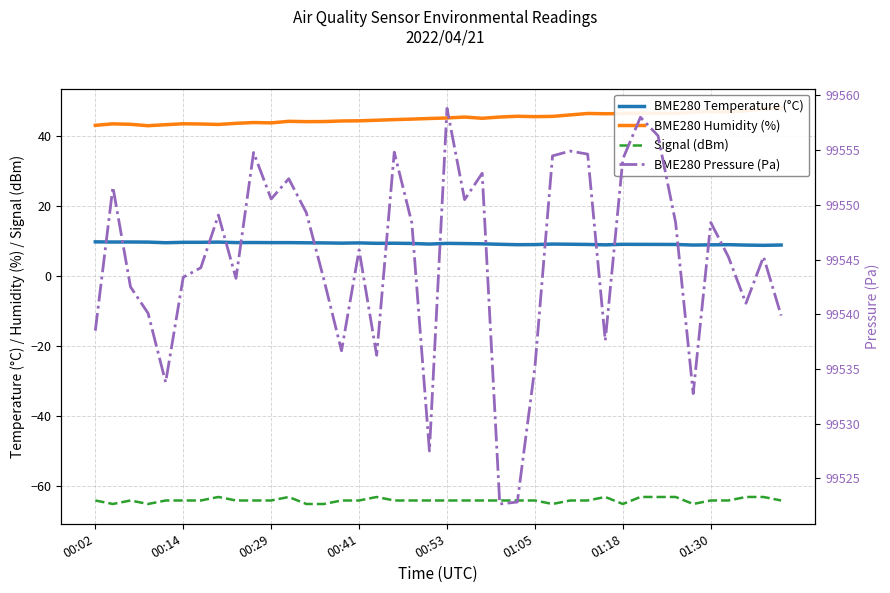

Which series changed the most between 24 and 35?

BME280 Pressure (Pa)